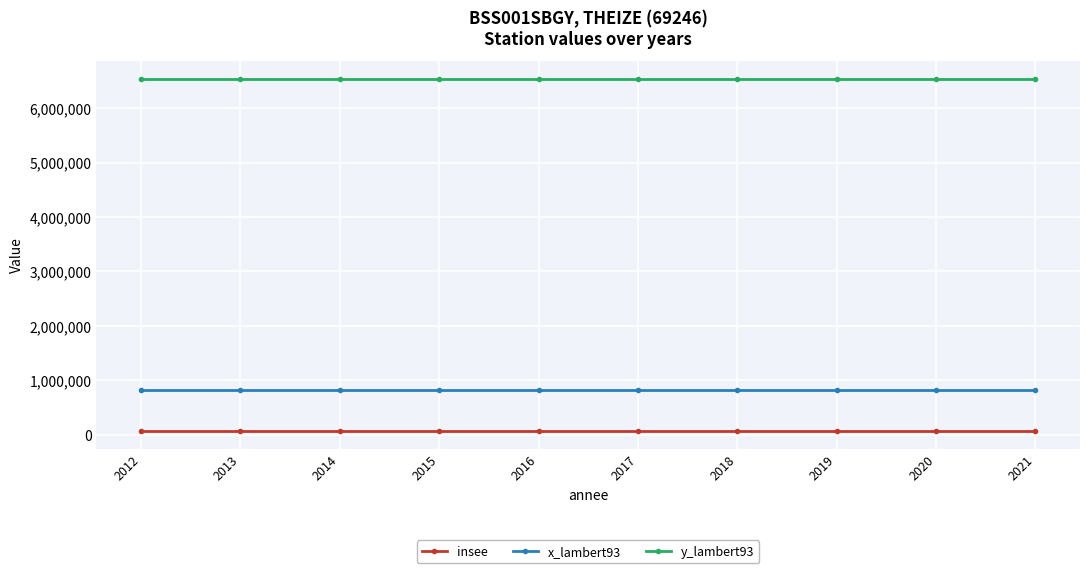

What are all the series names shown in the legend?

insee, x_lambert93, y_lambert93